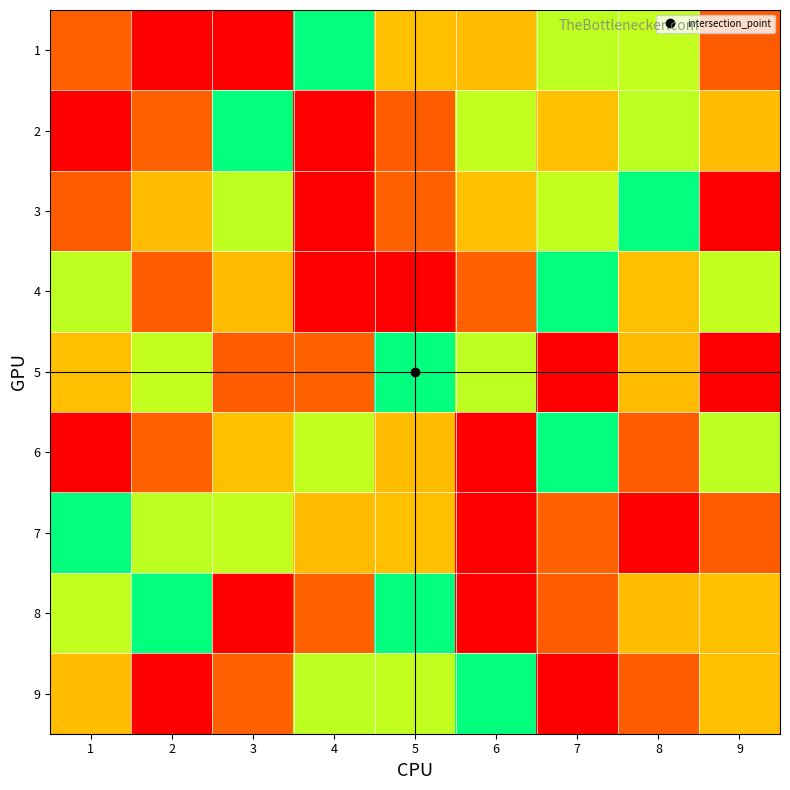

Between 5 and 8, which series saw the biggest shift?

2